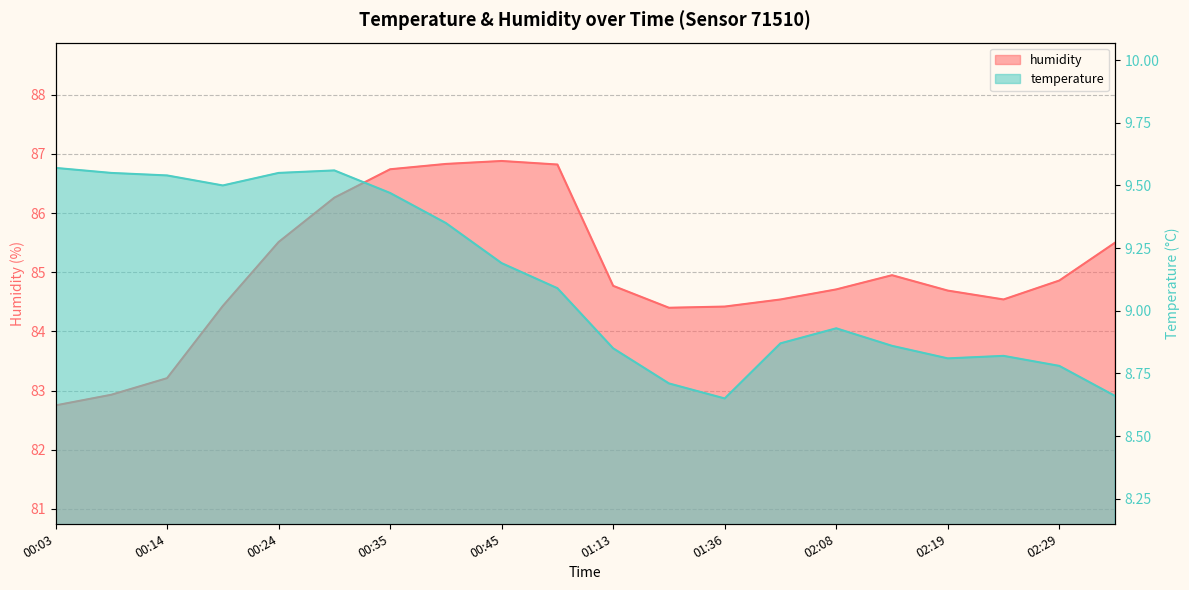

Which series has the widest spread of values?

humidity